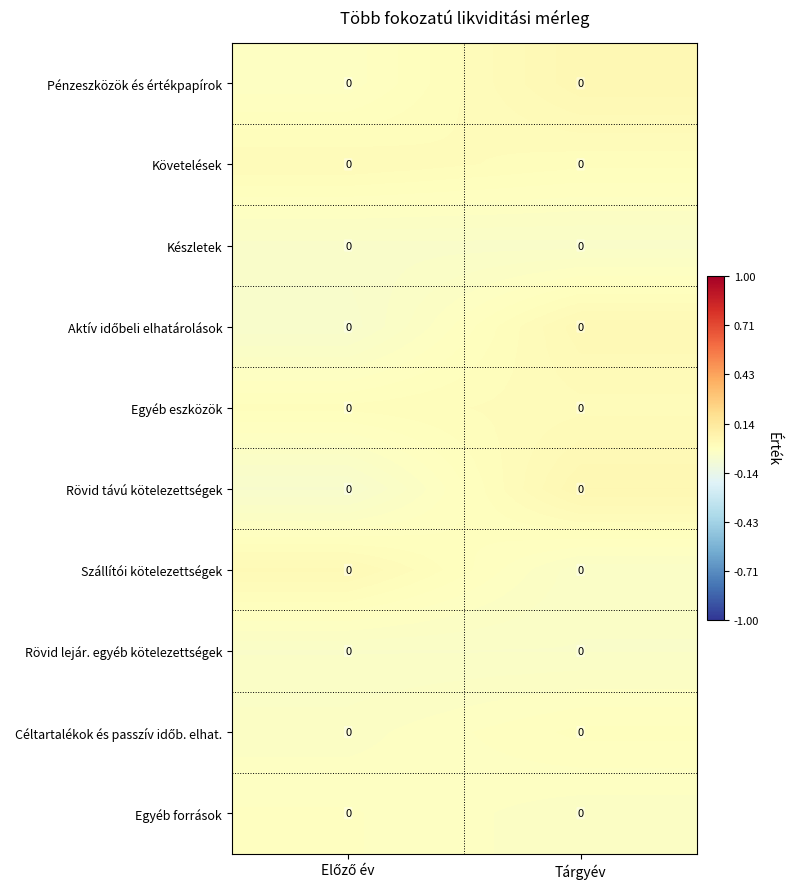

How many data points does each series have?

2